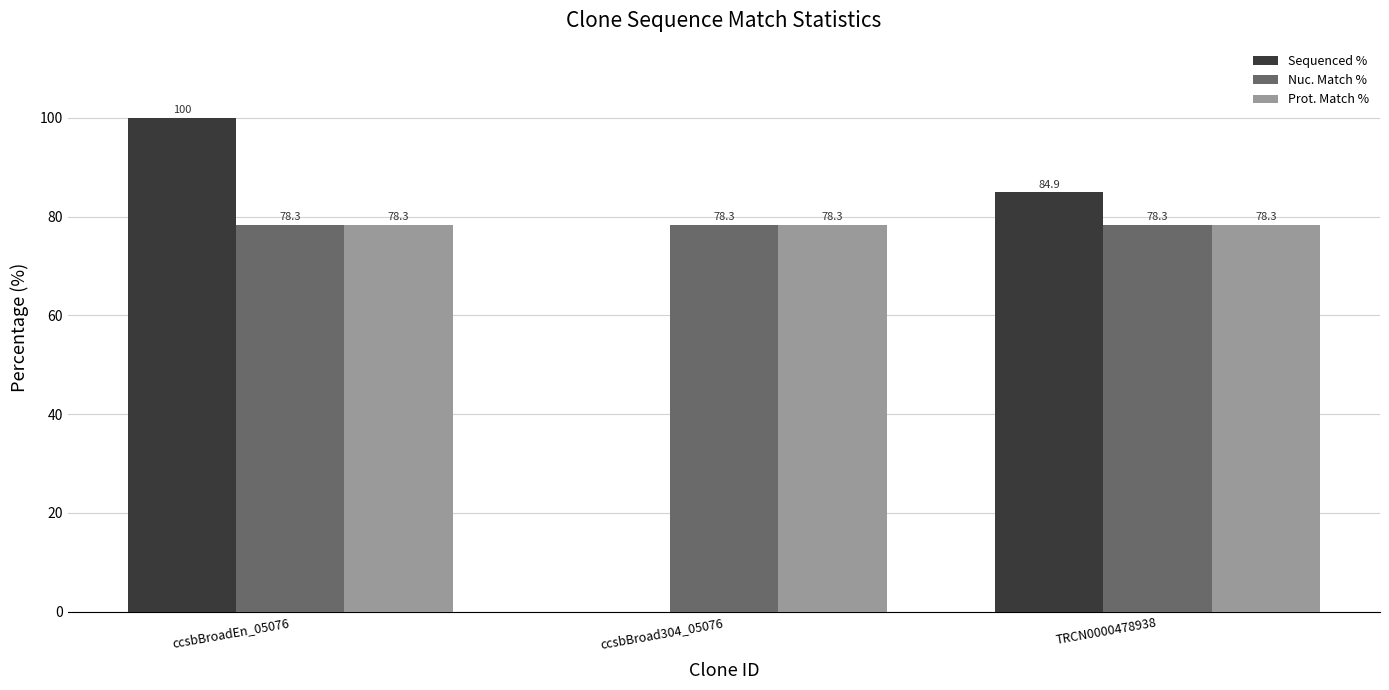

Are the bars horizontal?

No